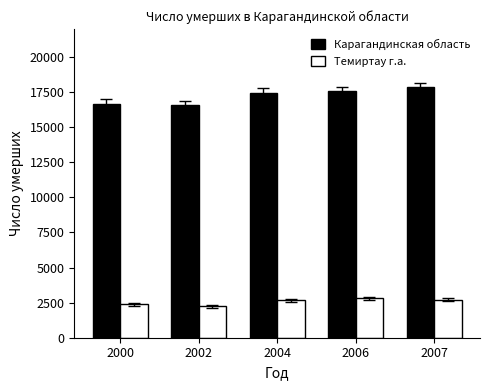

What is the highest value of the Карагандинская область series?

17891